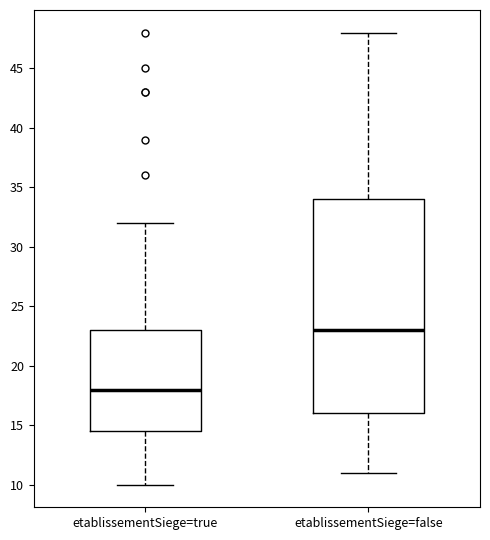

Comparing the boxes themselves (not the whiskers), which one is the tallest?

etablissementSiege=false